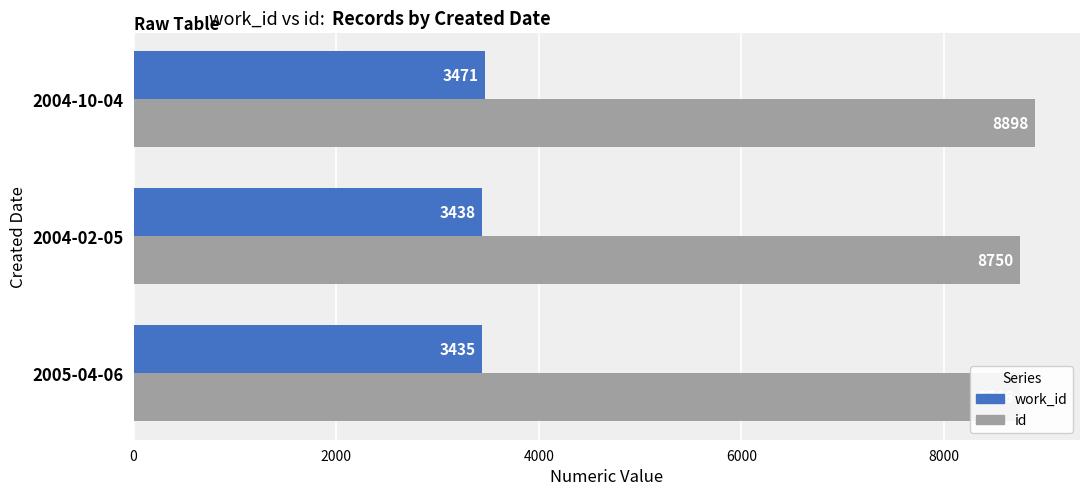

What is the difference between the maximum and minimum values in the work_id series?

36